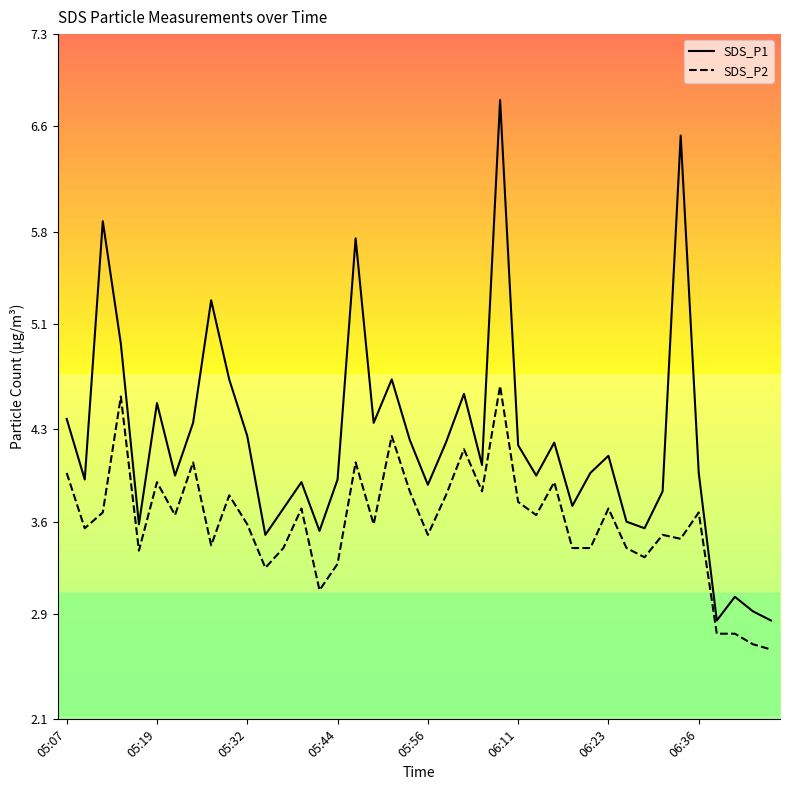

List the series in order of their peak value, highest first.

SDS_P1, SDS_P2